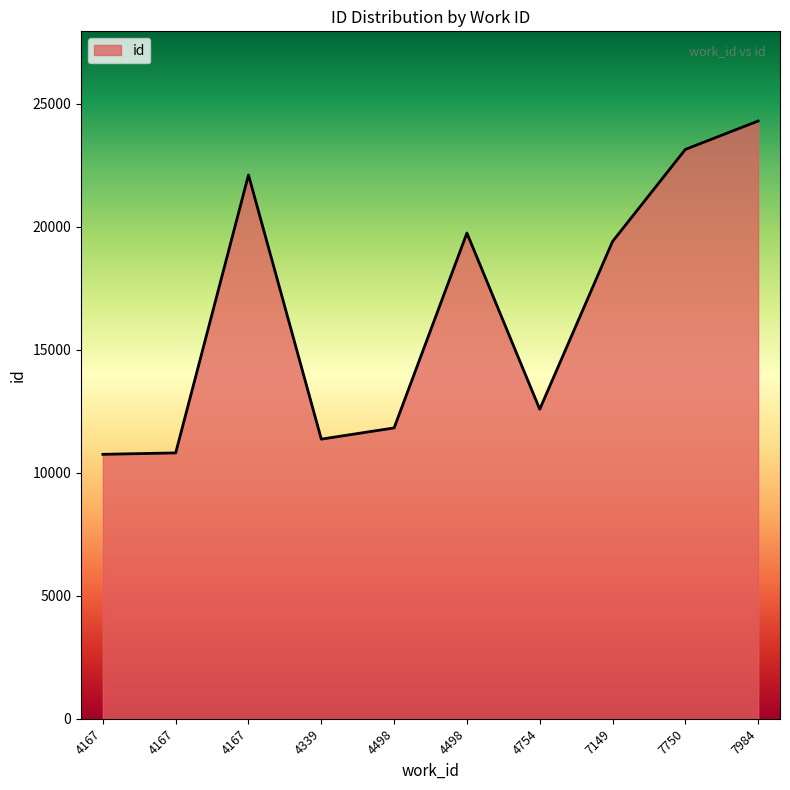

What is the change in value from 4339 to 4498?

+8377